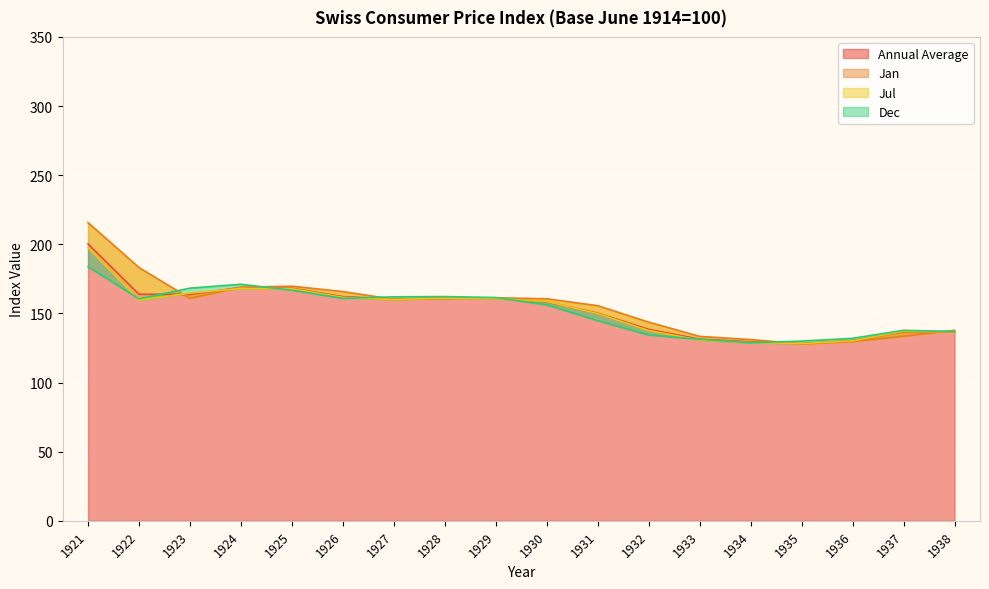

Rank the series by their maximum value, from highest to lowest.

Jan, Annual Average, Jul, Dec